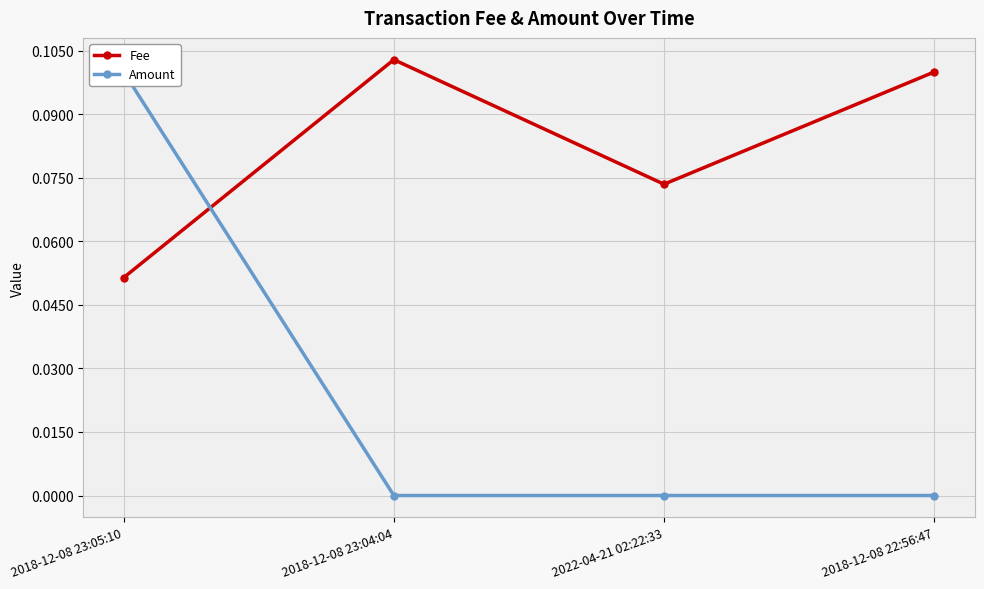

What is the value of the Fee point at the 4th from the left?

0.1